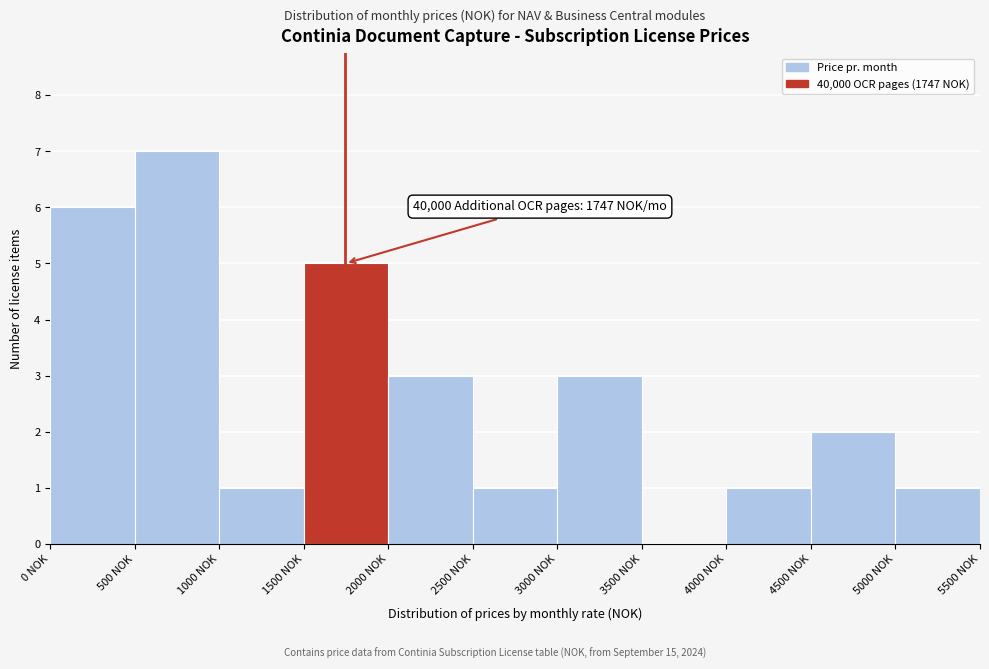

Which range on the x-axis has the tallest bar?

500 to 1000